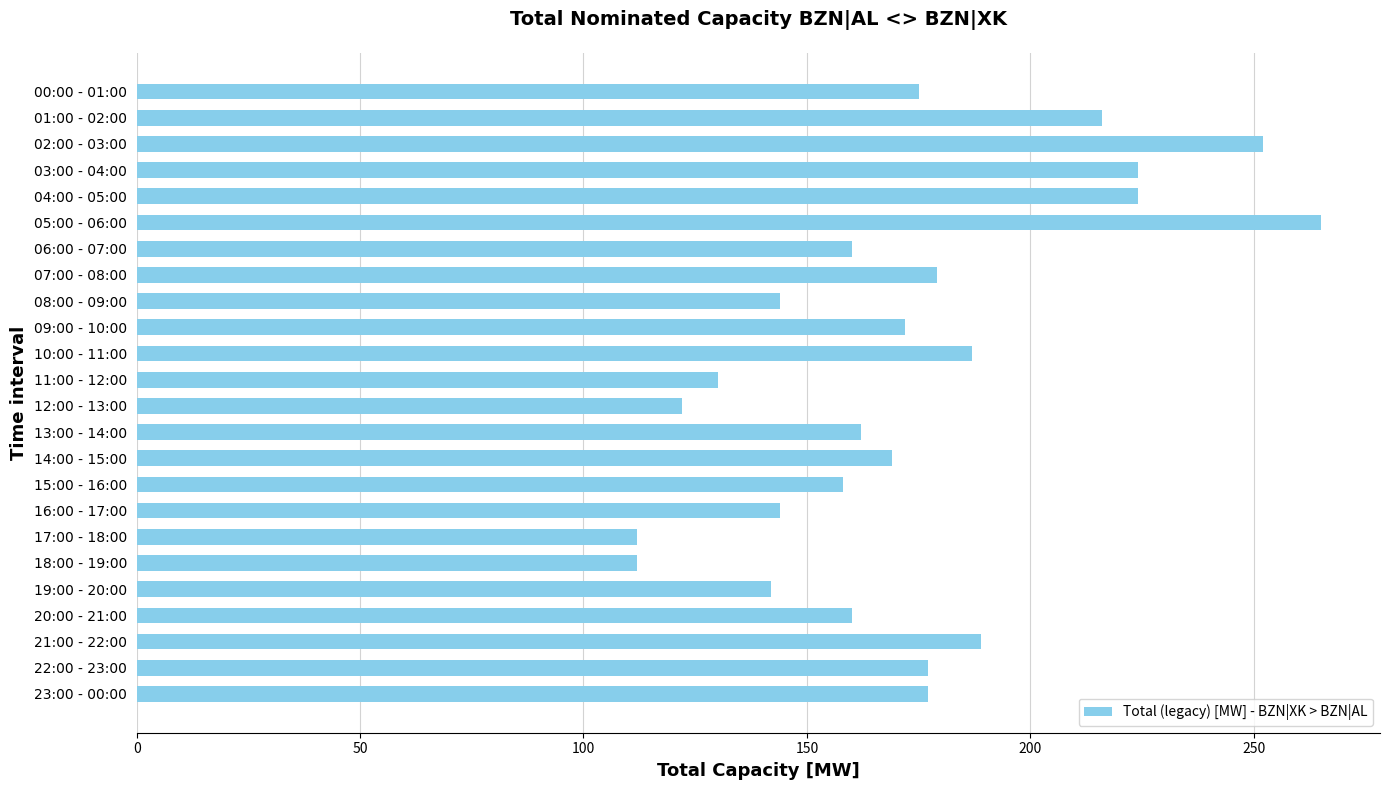

How many data points does each series have?

24